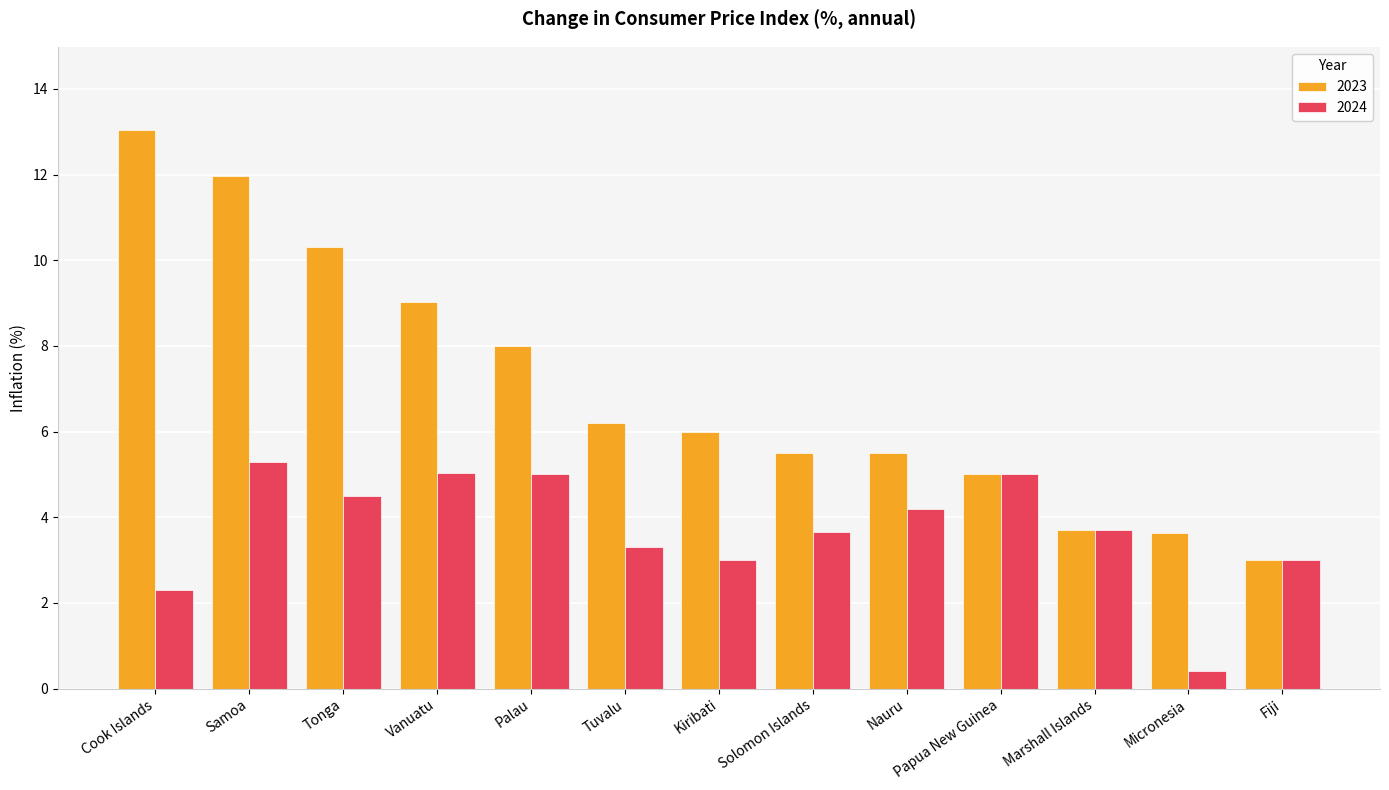

What is the smallest value displayed?

0.4